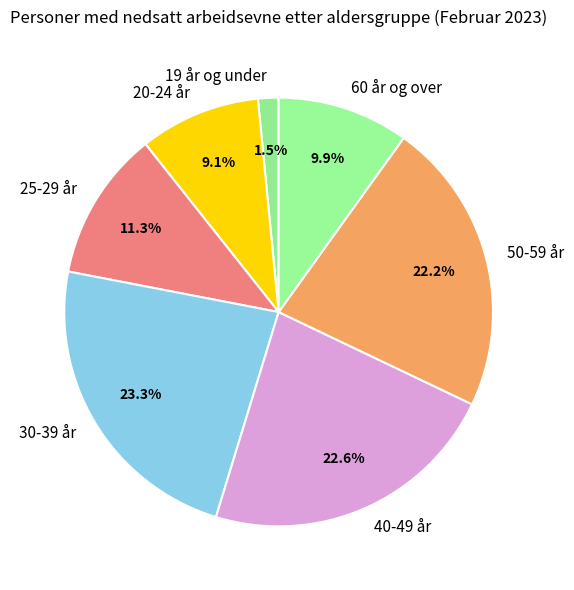

Combined, what portion of the pie is 25-29 år and 20-24 år?

20.4%